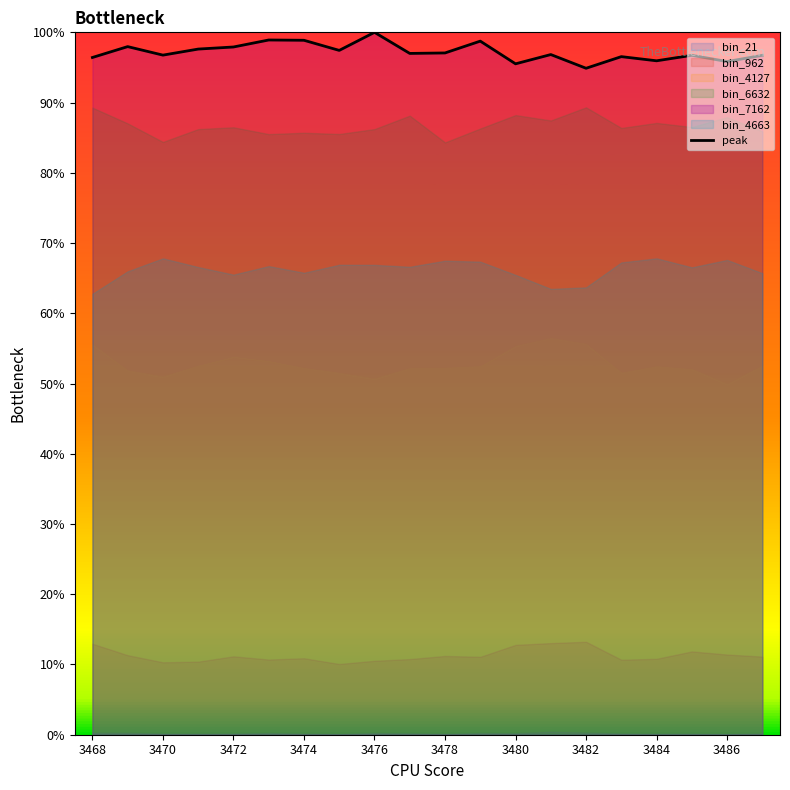

How many lines are shown in the chart?

1